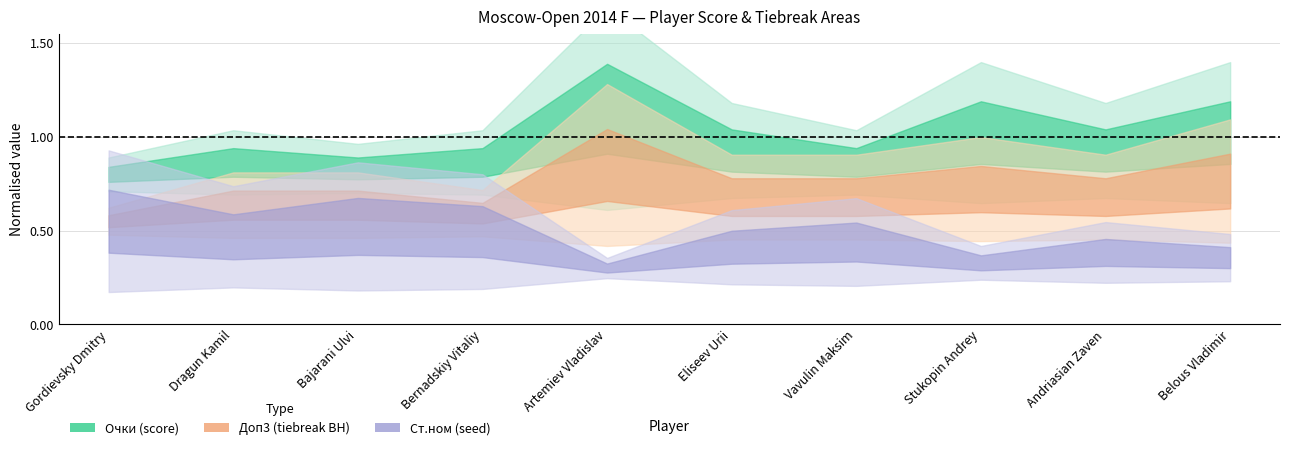

What is the label of the 3rd point from the left?

Bajarani Ulvi